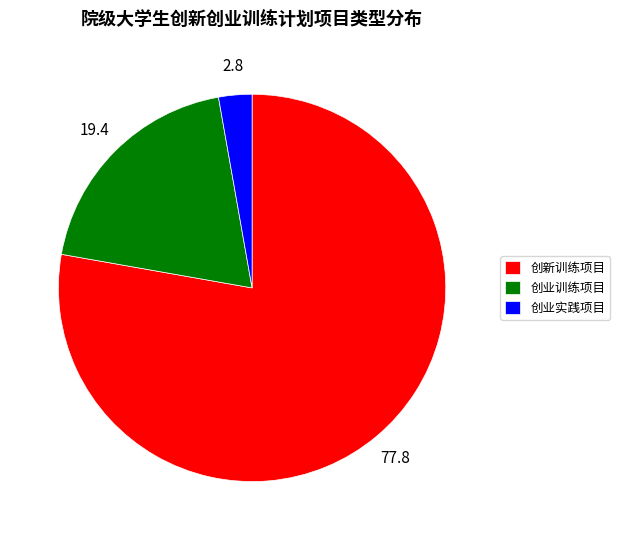

How many segments does this pie chart have?

3